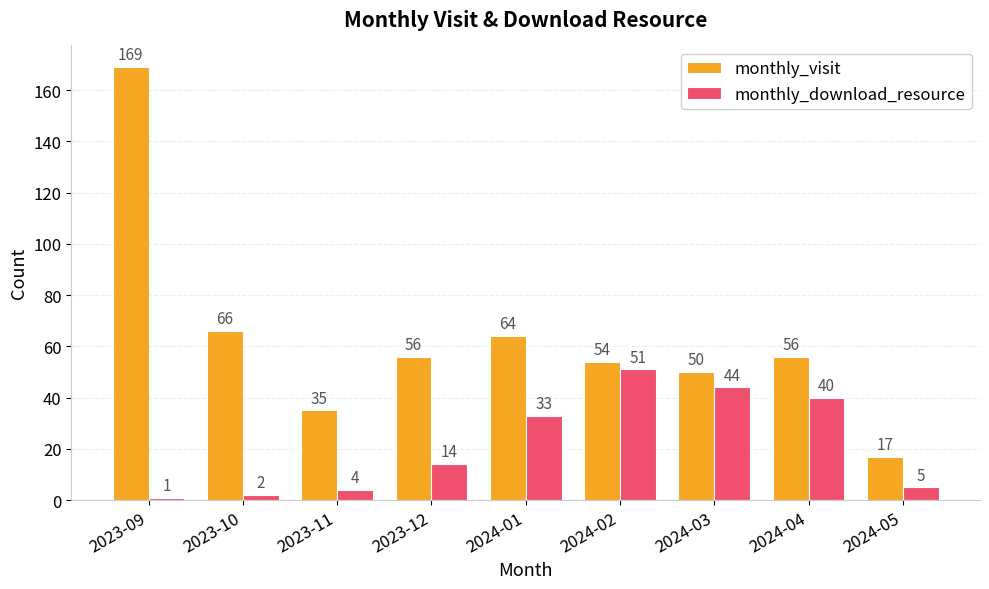

How many groups of bars are there?

9